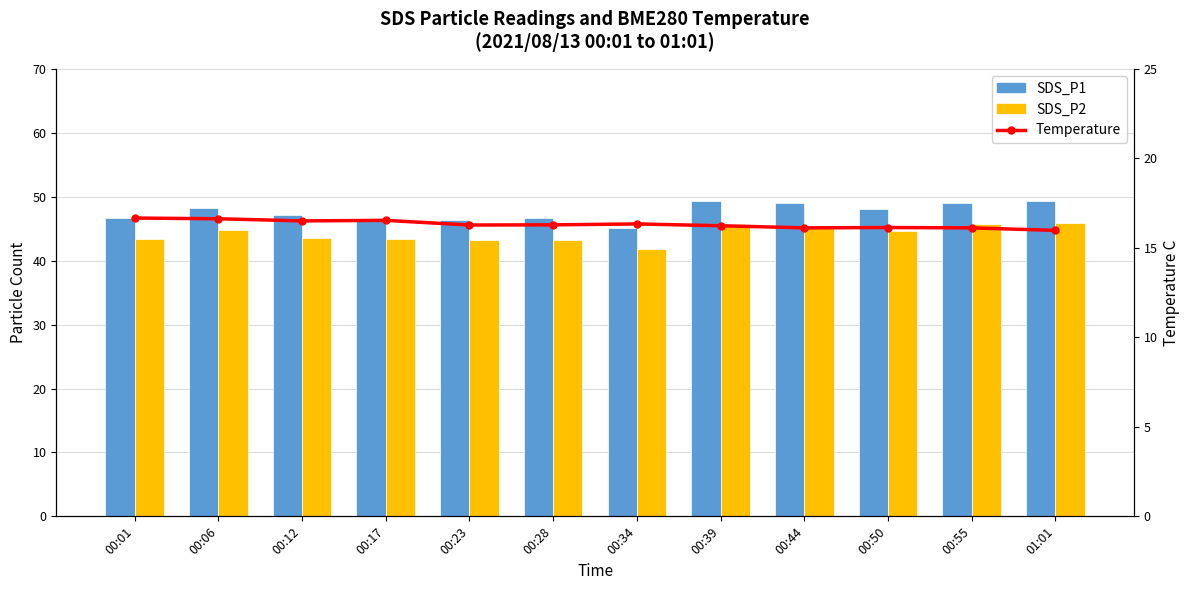

List the series in order of their peak value, lowest first.

Temperature, SDS_P2, SDS_P1